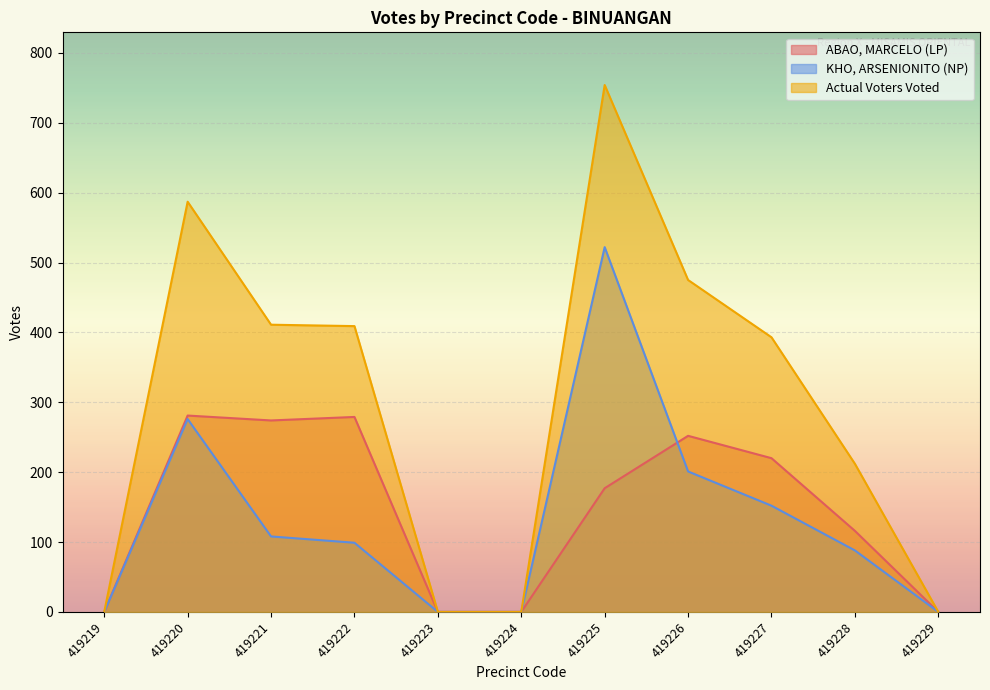

True or false: Actual Voters Voted and ABAO, MARCELO (LP) intersect in this chart.

False